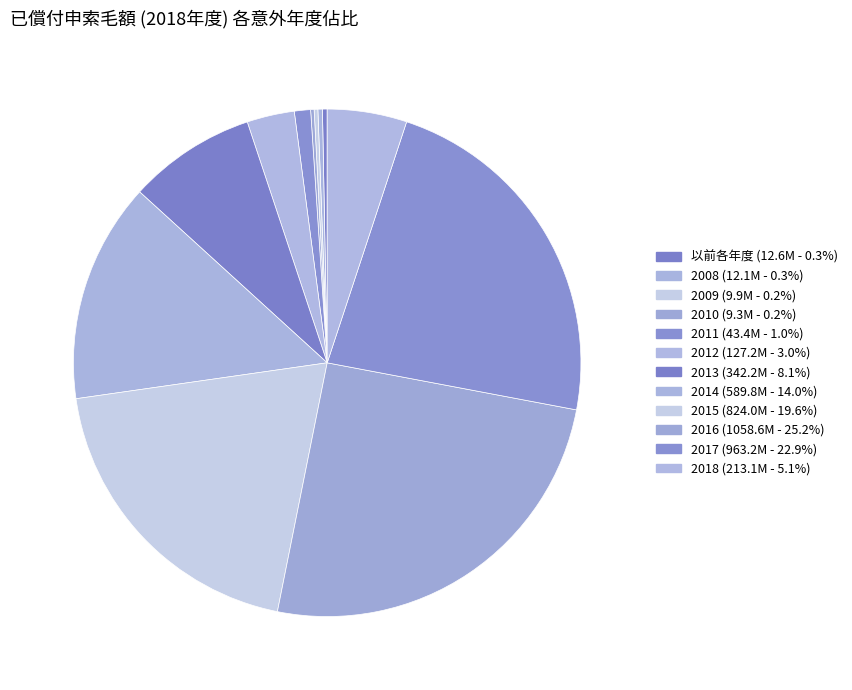

How much of the chart is everything except 2010?

99.8%